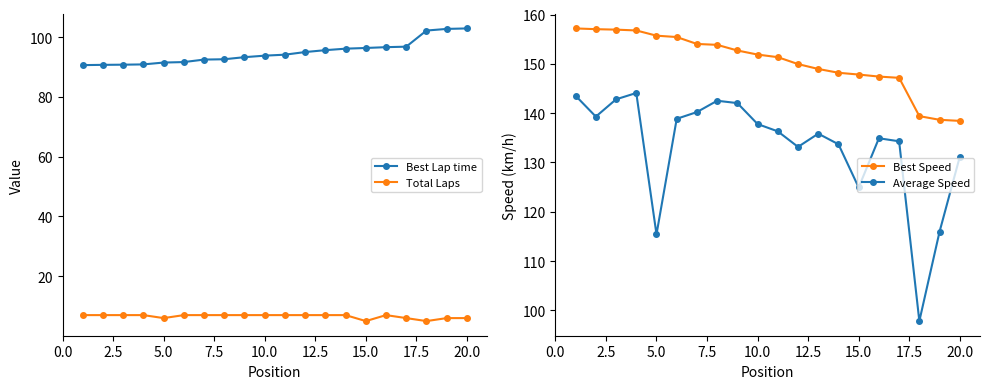

True or false: Best Lap time and Total Laps intersect in this chart.

False